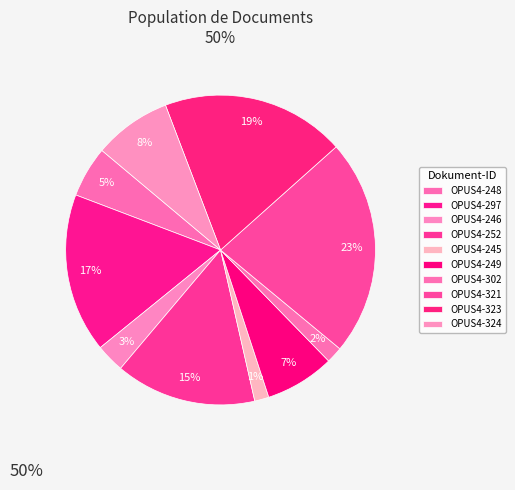

True or false: OPUS4-245 accounts for 1% of the total.

True